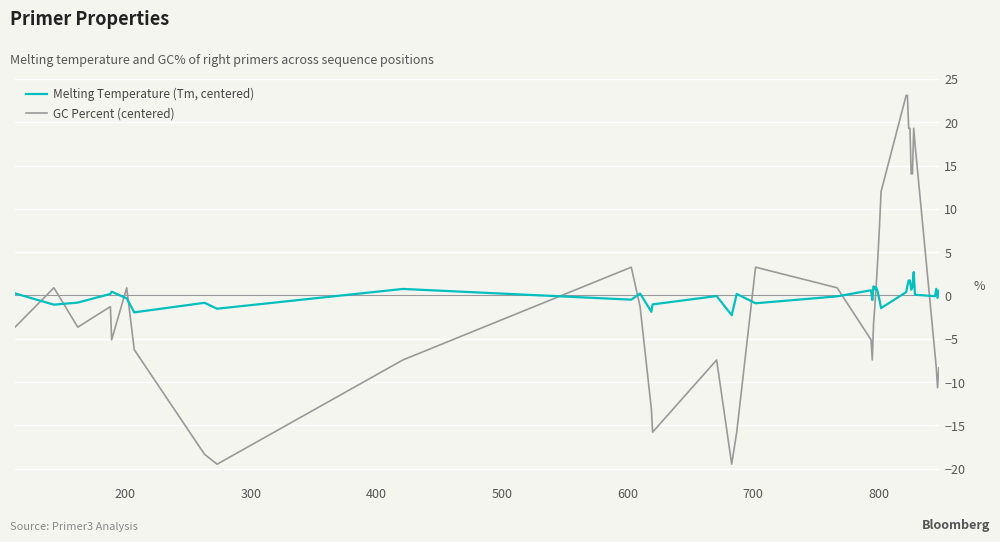

What is the highest value of the GC Percent (centered) series?

23.1